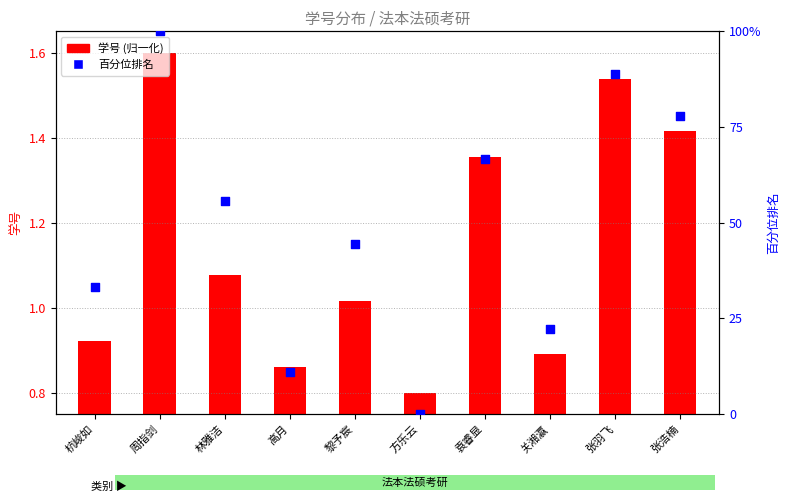

Is the value of 学号 (归一化) at 杭峻如 greater than the value of 百分位排名 at 张浩楠?

No